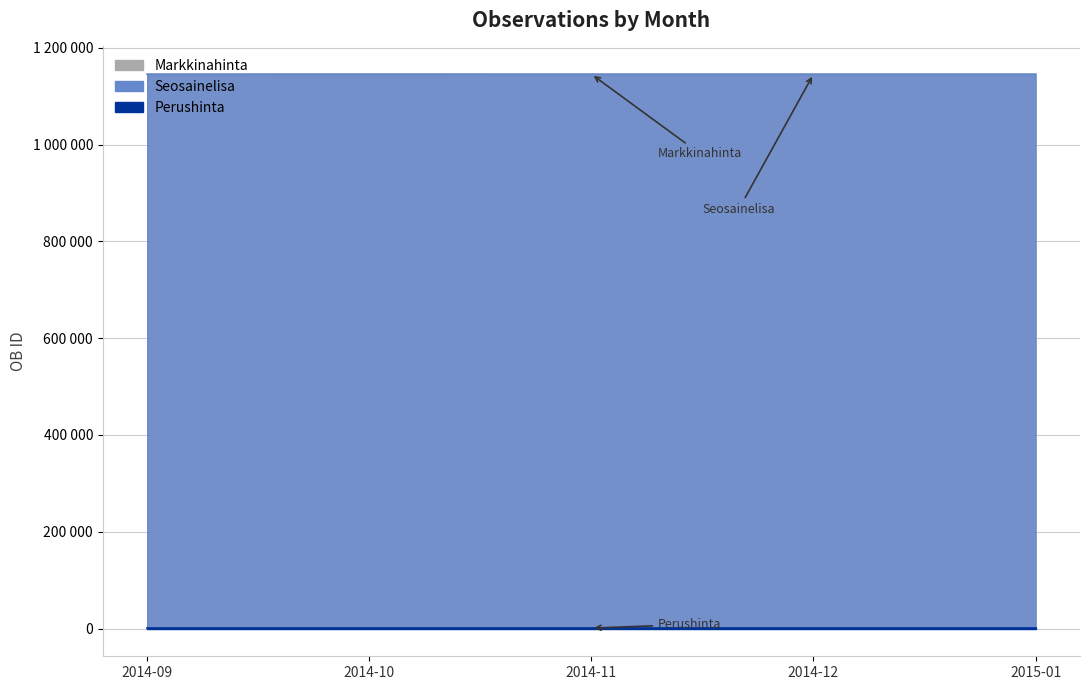

What is the label of the 3rd point from the left?

2014-11